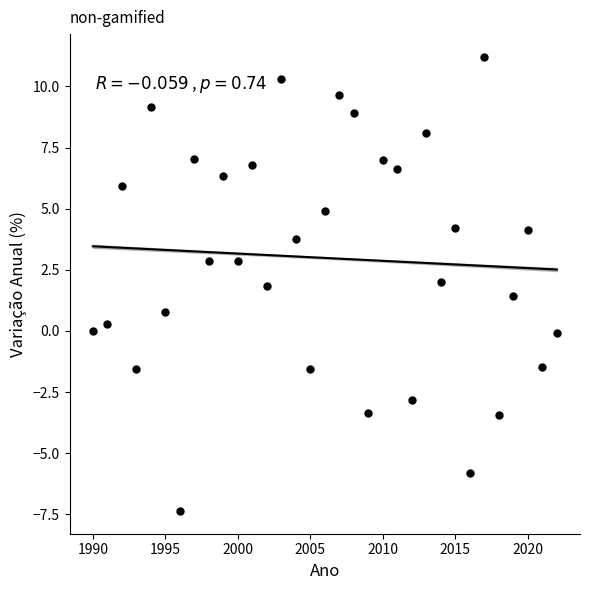

What is the range of X values (max minus min)?

32.0